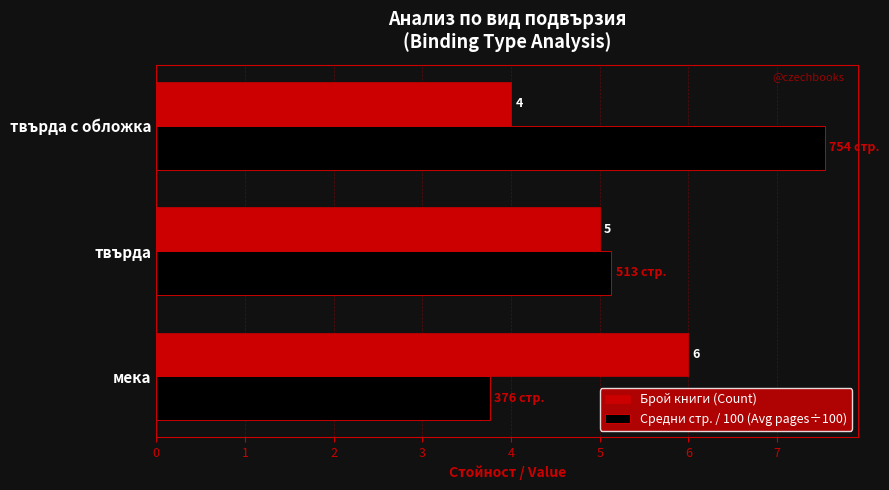

Rank the series by their average value, from highest to lowest.

Средни стр. / 100 (Avg pages÷100), Брой книги (Count)